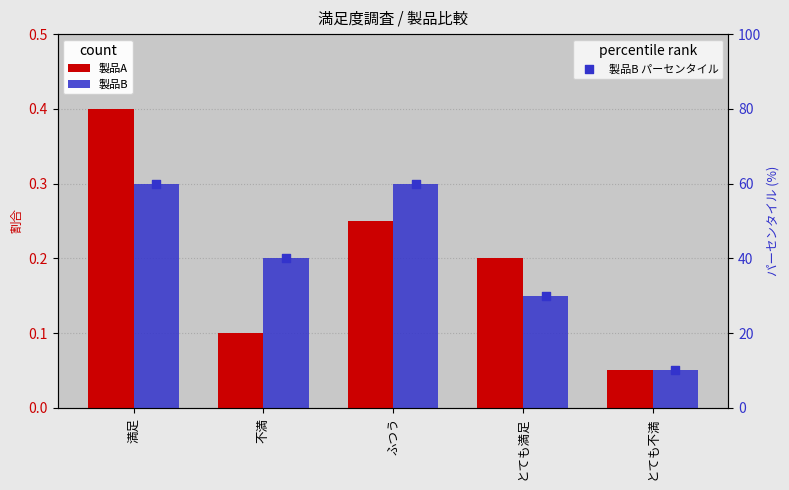

Which series reaches the maximum Y coordinate?

製品B パーセンタイル